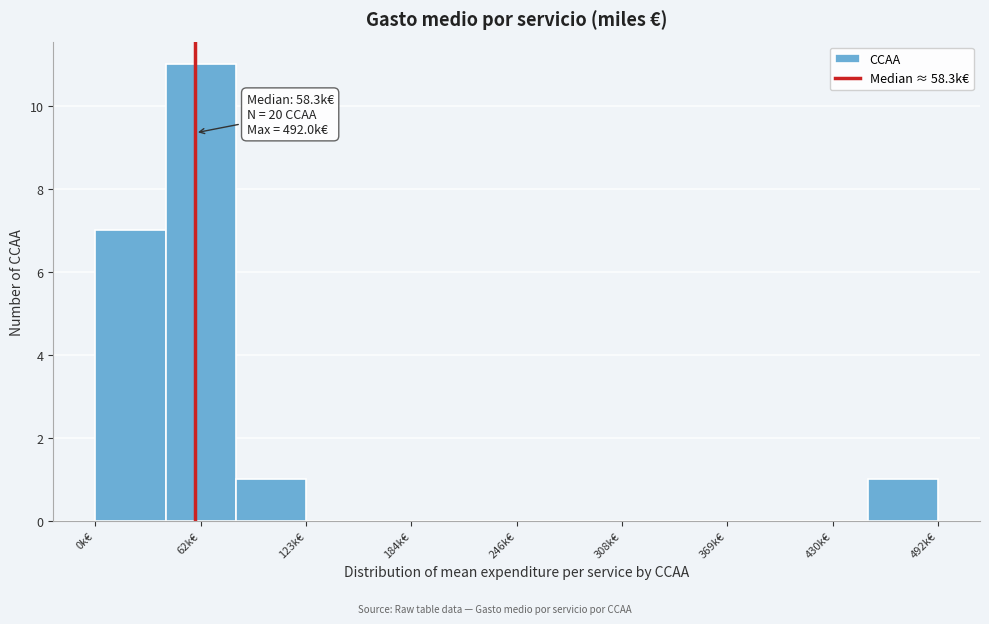

Which range on the x-axis has the tallest bar?

41 to 82